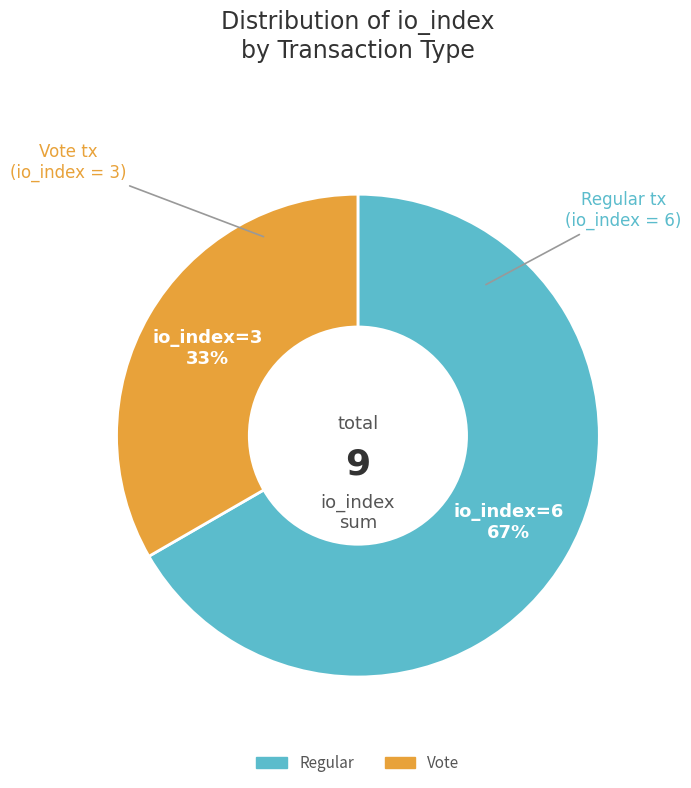

How many segments does this pie chart have?

2